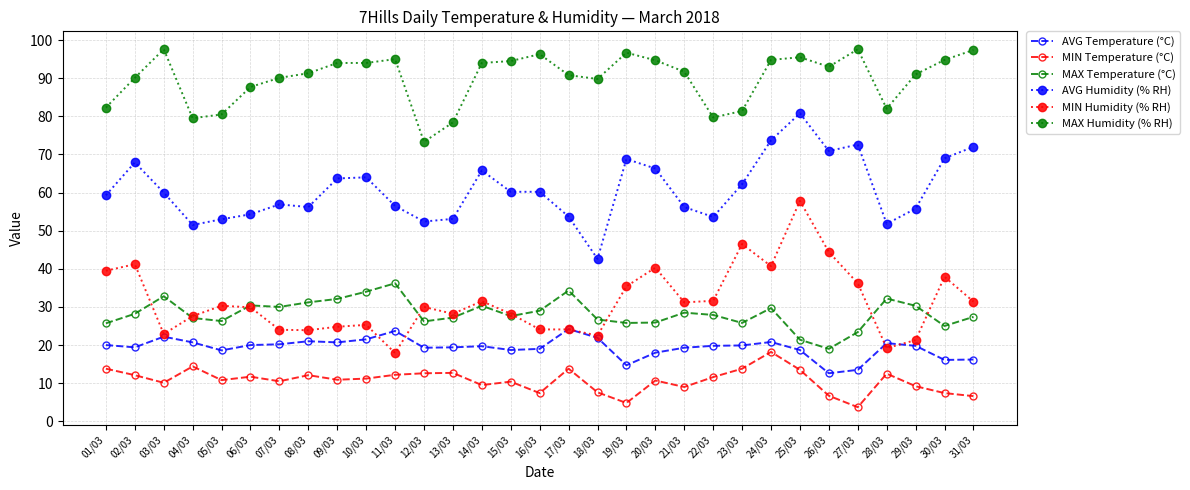

Rank the series by their maximum value, from highest to lowest.

MAX Humidity (% RH), AVG Humidity (% RH), MIN Humidity (% RH), MAX Temperature (°C), AVG Temperature (°C), MIN Temperature (°C)